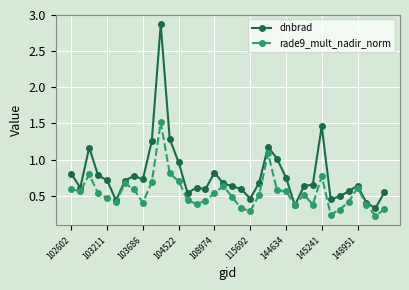

Rank the series by their maximum value, from lowest to highest.

rade9_mult_nadir_norm, dnbrad